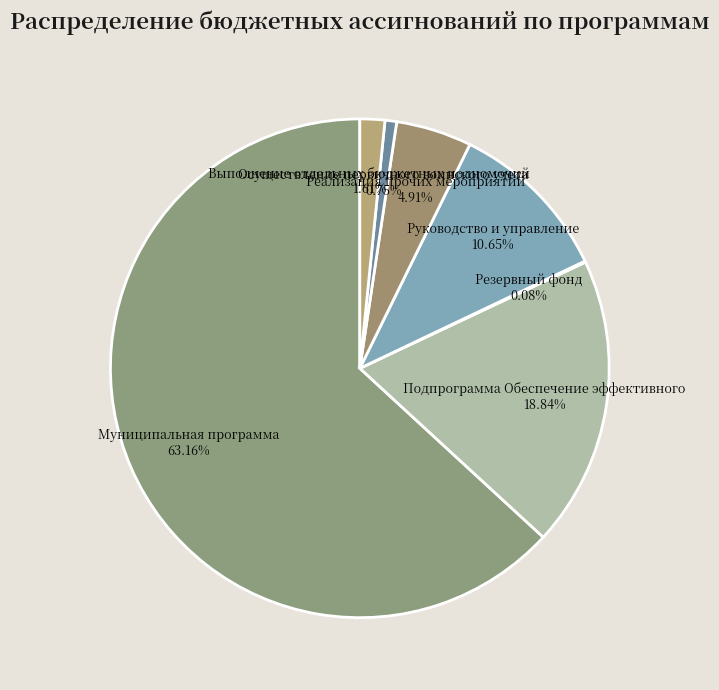

Does Выполнение отдельных бюджетных полномочий 1.61% represent more than half of the total?

No